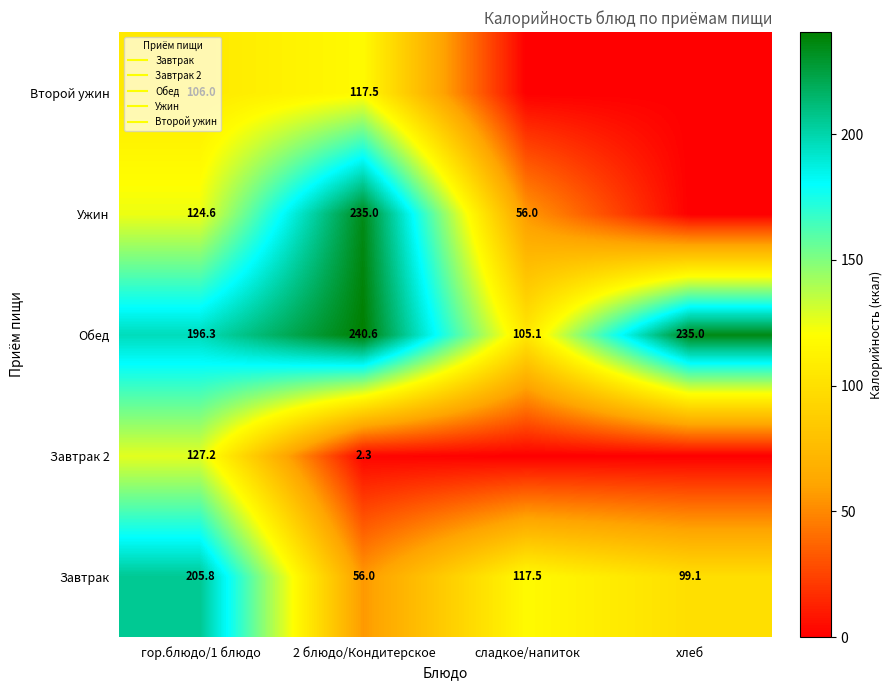

Which category has the highest value in the Ужин series?

2 блюдо/Кондитерское